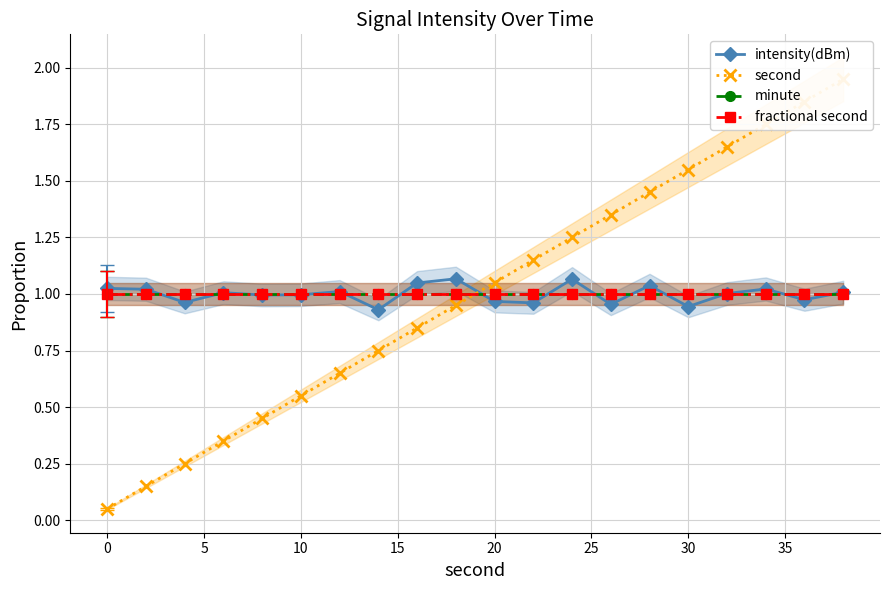

Which series has the largest total across all categories?

intensity(dBm)